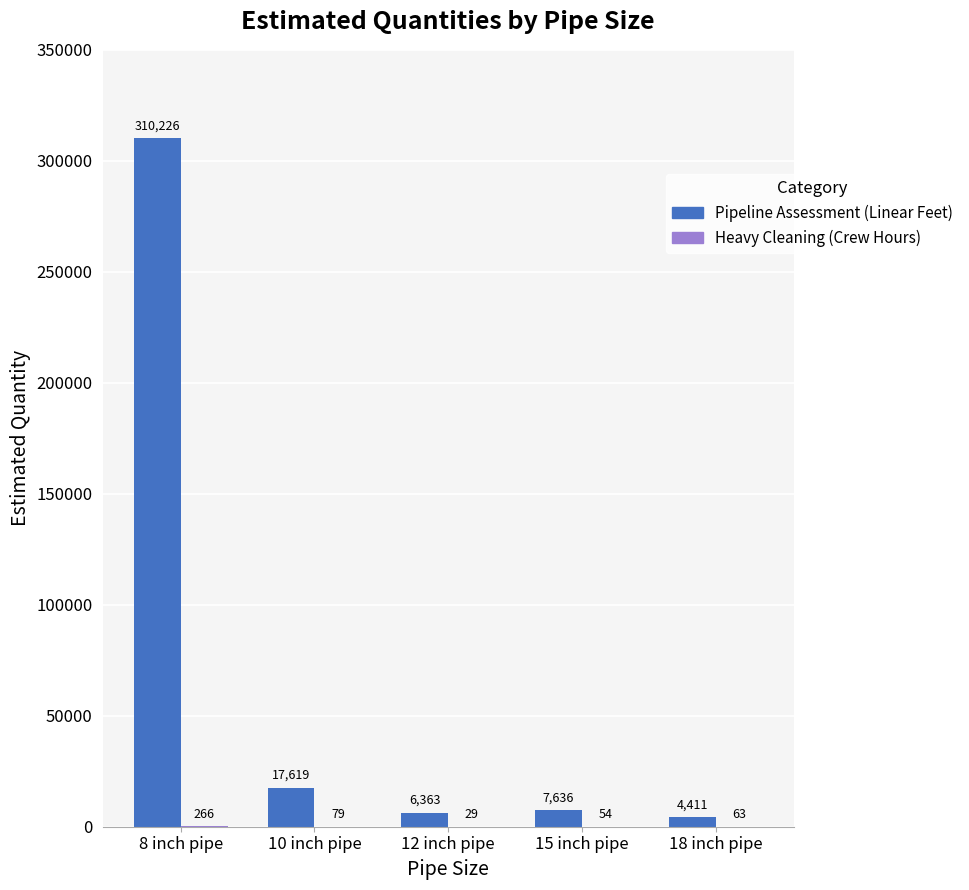

Between 15 inch pipe and 18 inch pipe, which series saw the biggest shift?

Pipeline Assessment (Linear Feet)